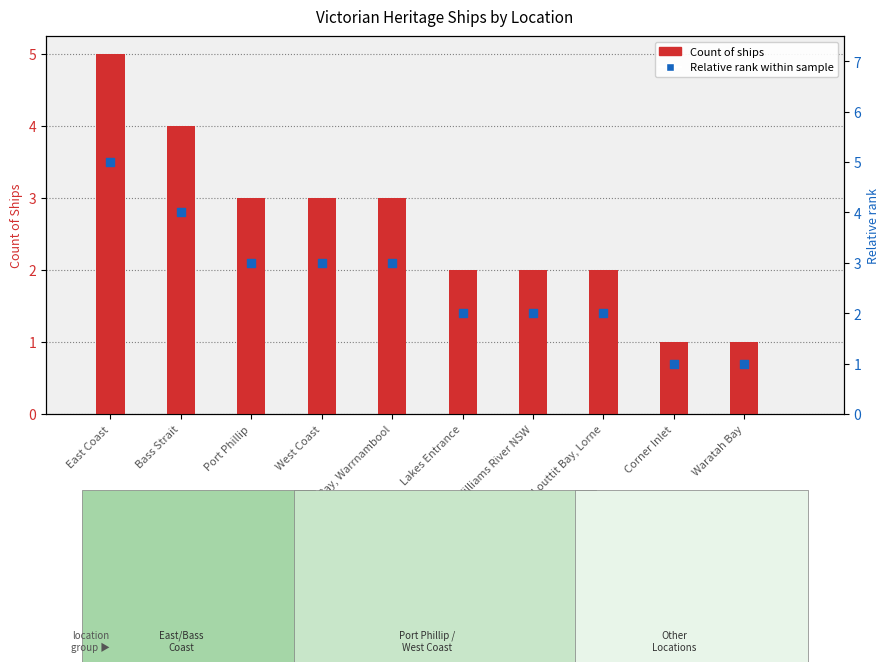

Which series reaches the minimum Y coordinate?

Count of Ships